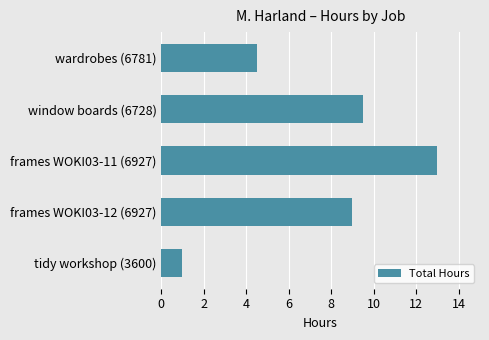

Rank the categories by value from lowest to highest.

tidy workshop (3600), wardrobes (6781), frames WOKI03-12 (6927), window boards (6728), frames WOKI03-11 (6927)